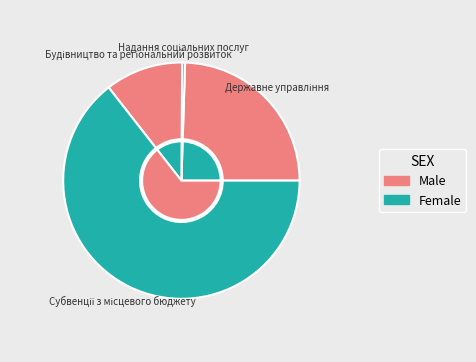

Is it true that Субвенції з місцевого бюджету is 76% of the pie?

False